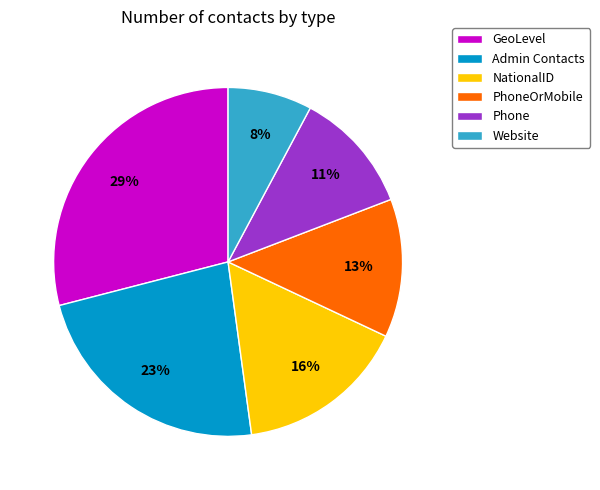

Is the sum of GeoLevel and Website greater than half?

No